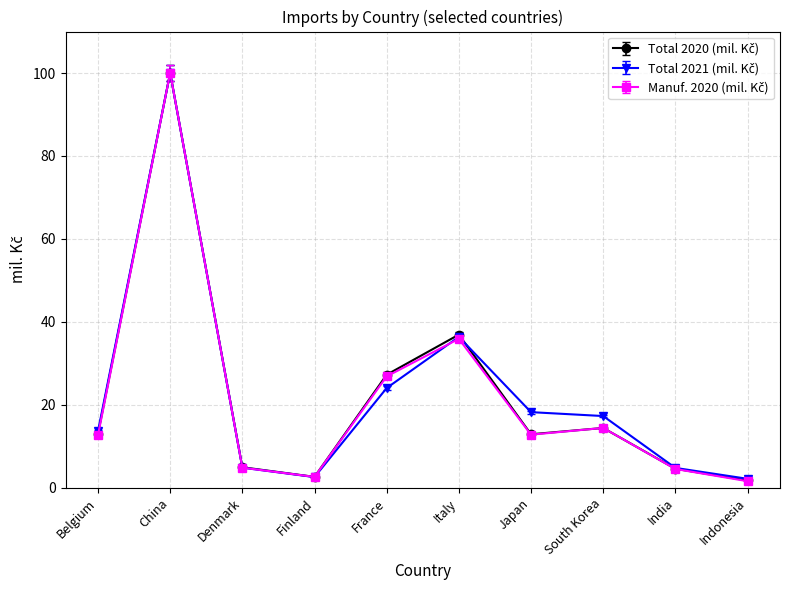

What is the spread (max minus min) of values at South Korea?

2.9